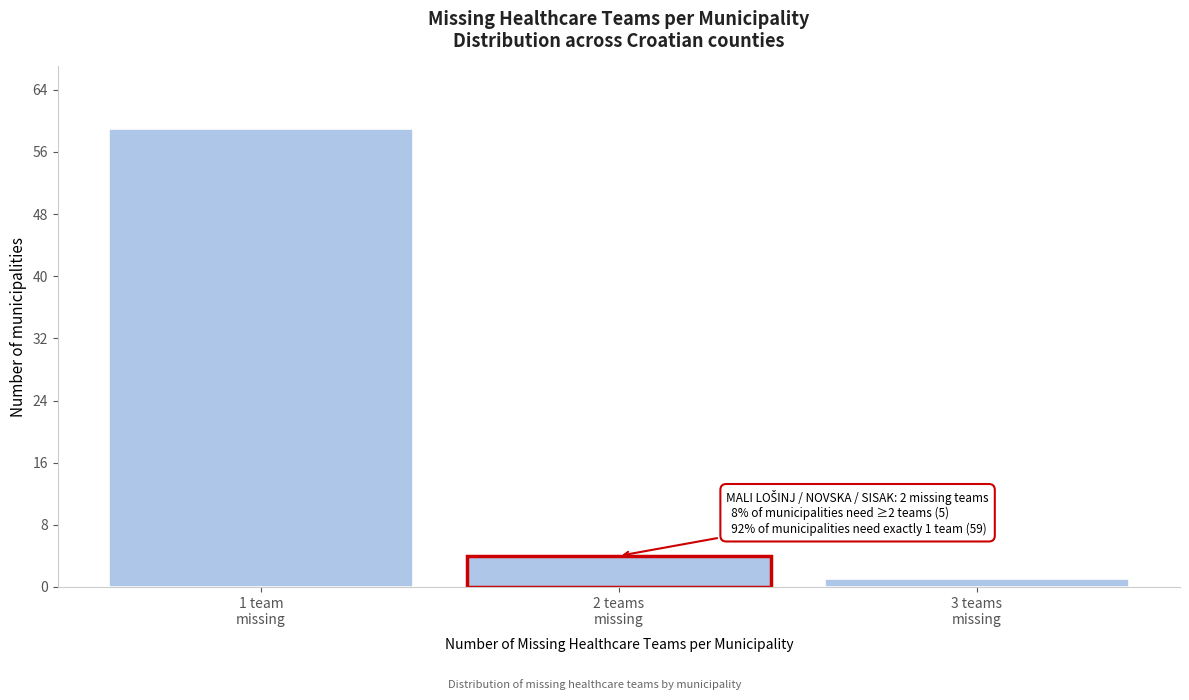

Reading right to left, extract all data points from this chart.

1	4	59